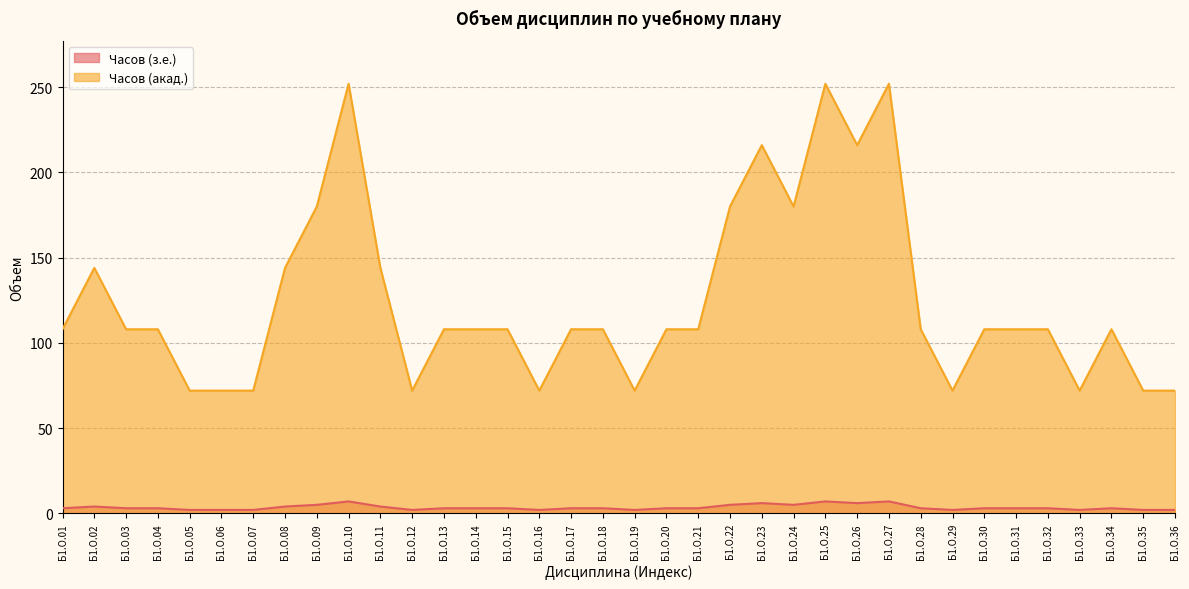

How many data points in Часов (акад.) are less than 108?

10